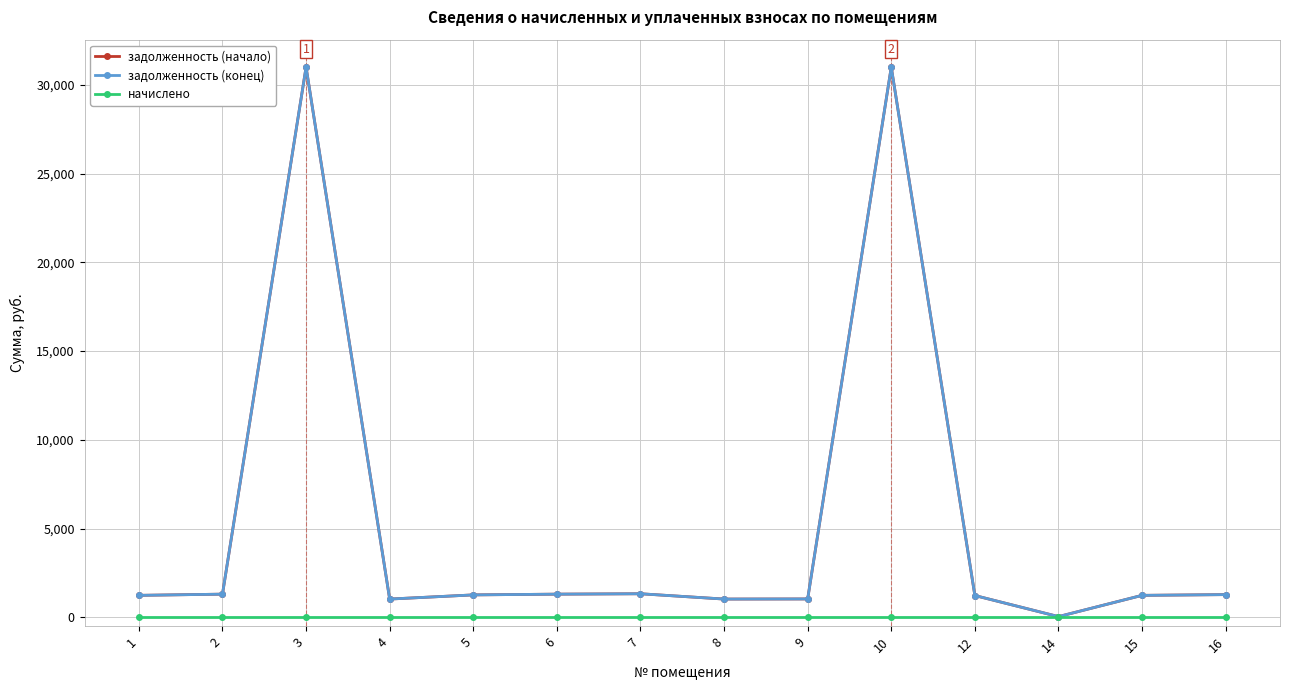

How many data points does each series have?

14